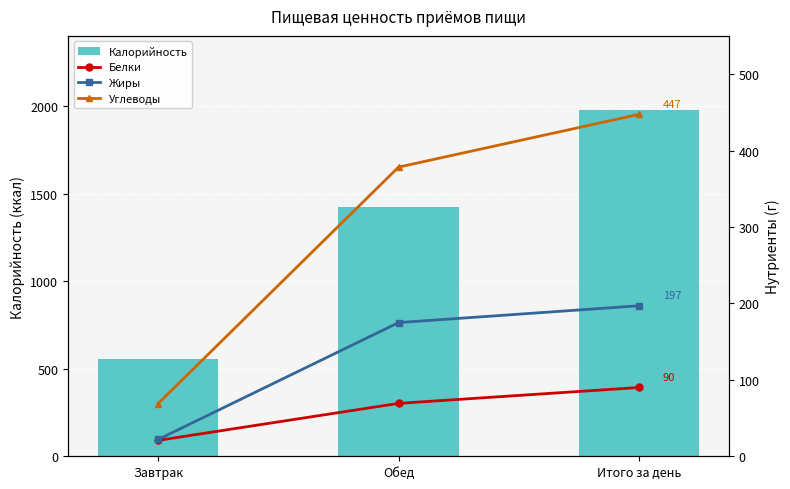

What is the difference between the Калорийность values at Итого за день and Завтрак?

1422.0